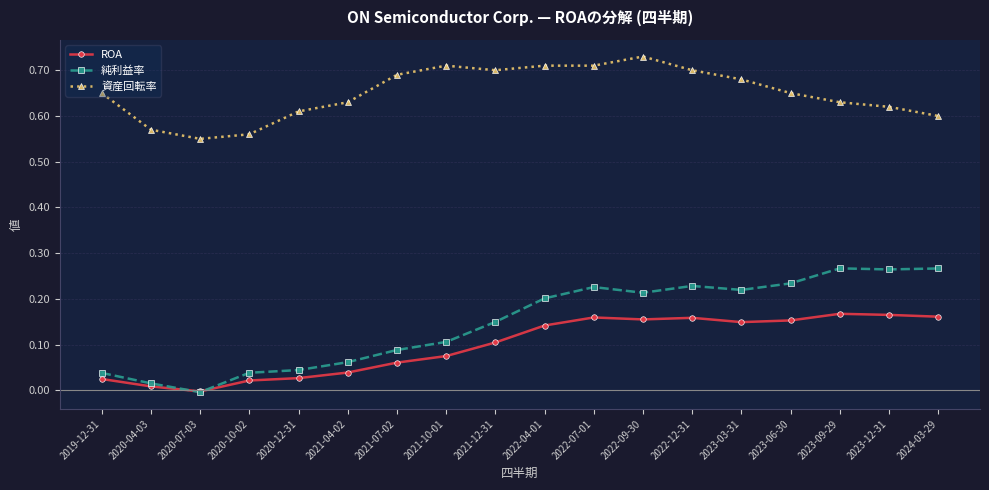

List the series in order of their peak value, lowest first.

ROA, 純利益率, 資産回転率